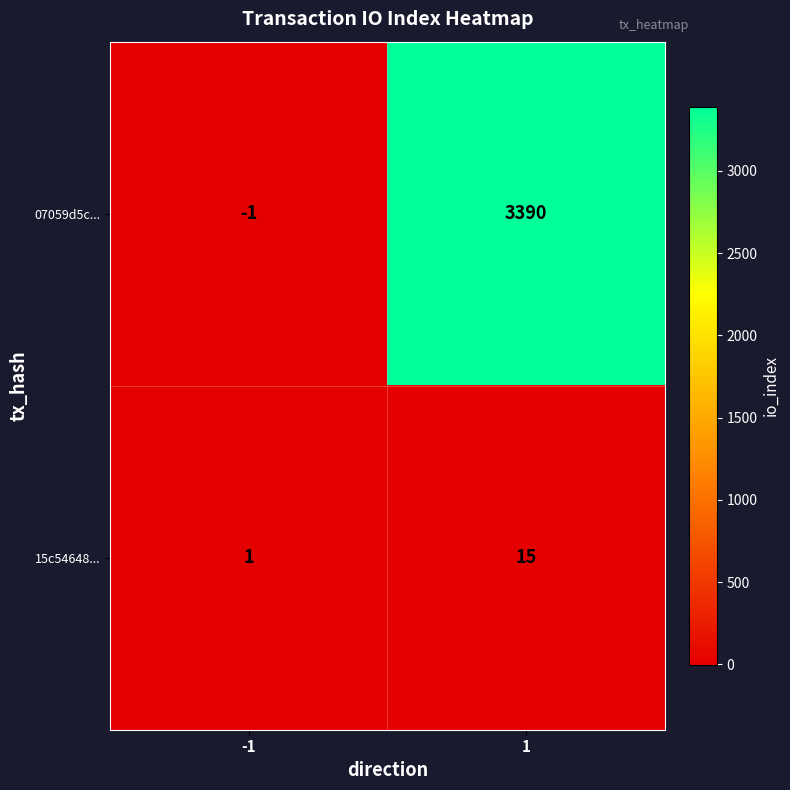

At how many categories does at least one series exceed 1200?

1